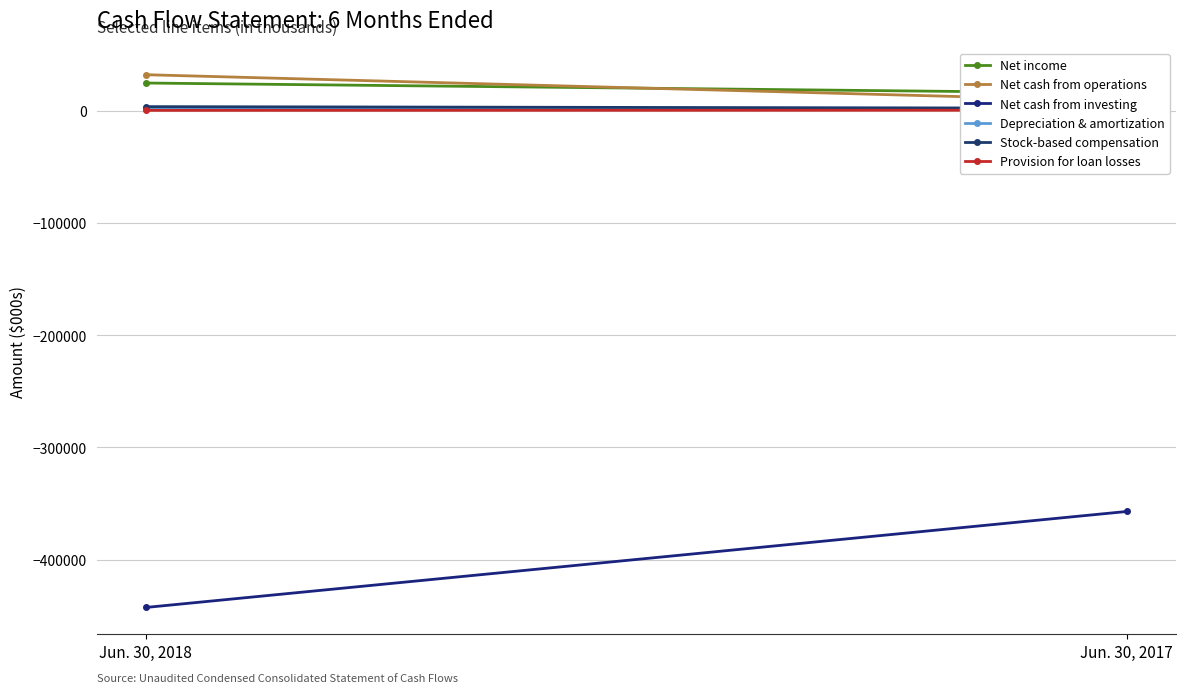

Which label corresponds to the smallest value in the chart?

Jun. 30, 2018